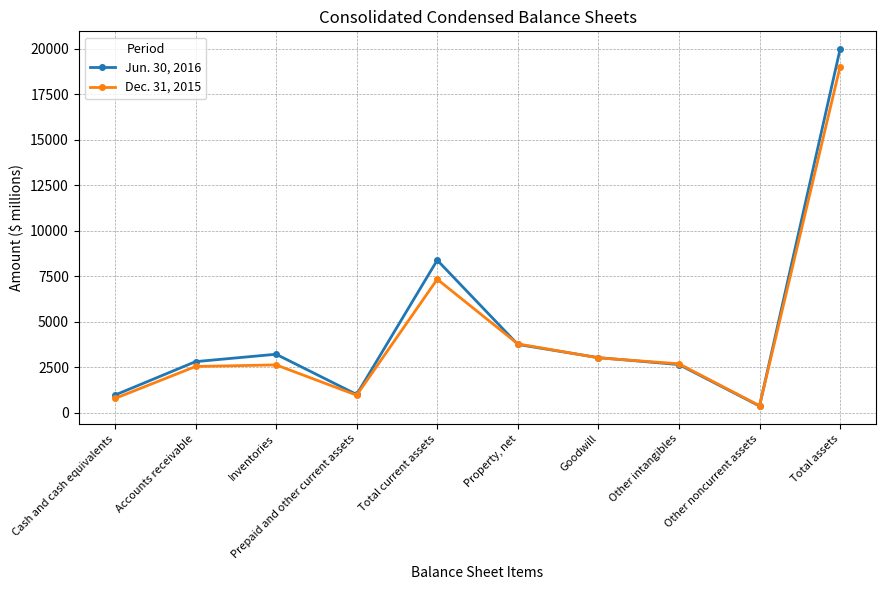

Does the chart have visible grid lines?

Yes